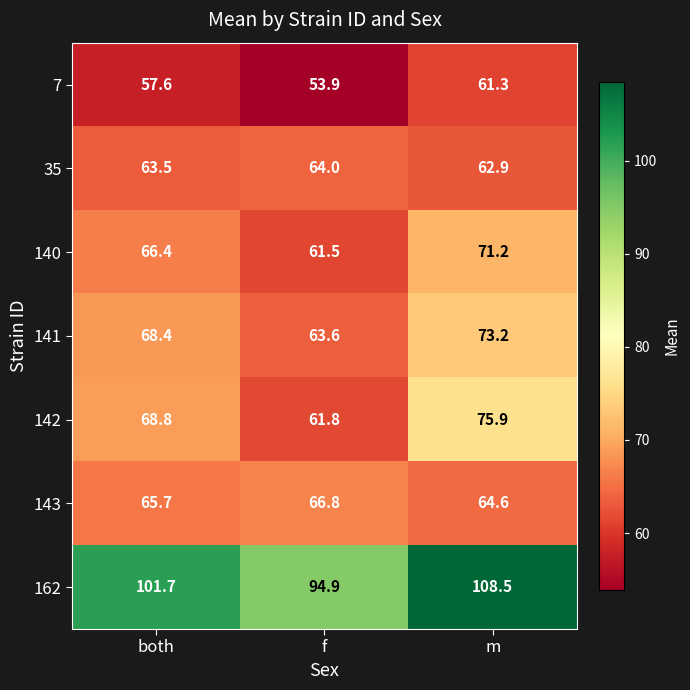

At which category does the chart reach its minimum across all series?

f